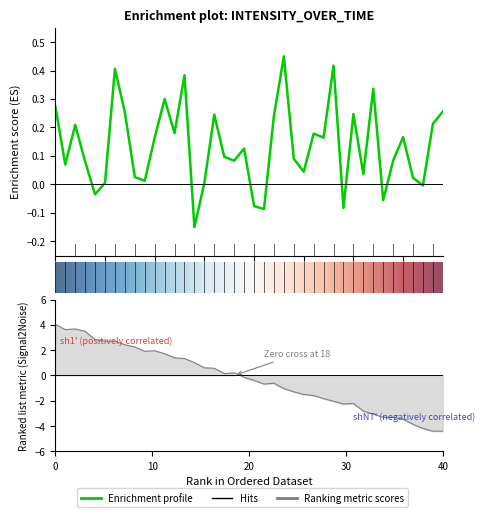

What is the average value?

0.1